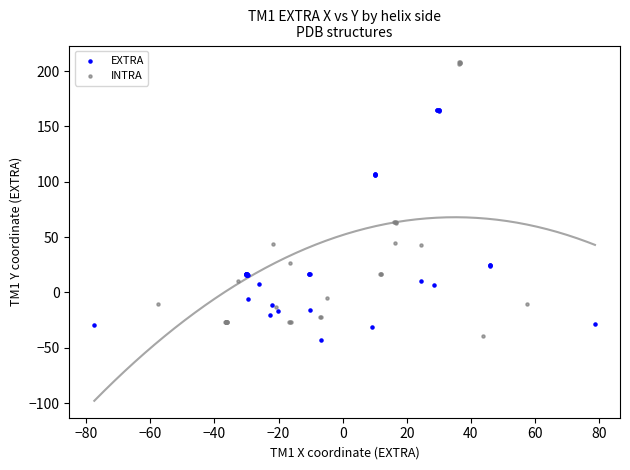

Which series has the widest spread of Y values?

INTRA